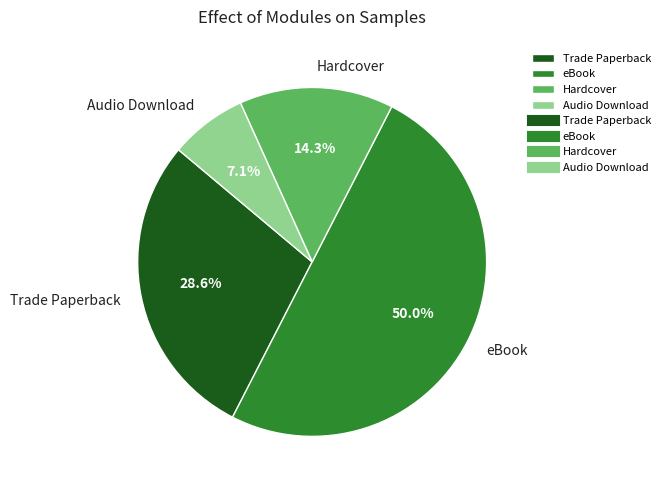

Between Audio Download and Trade Paperback, which is larger?

Trade Paperback